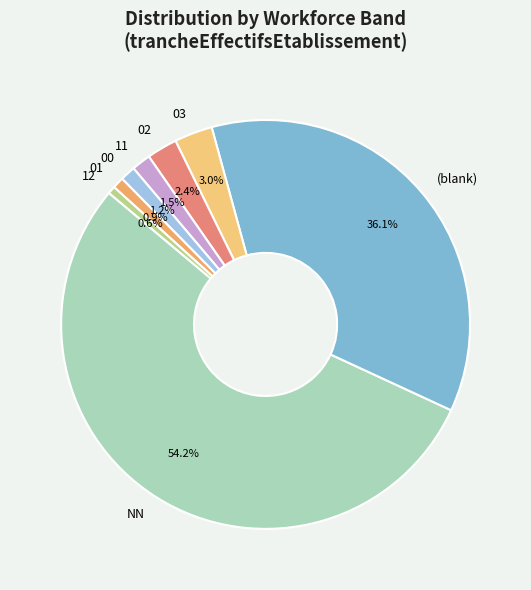

Which has a higher value, (blank) or NN?

NN